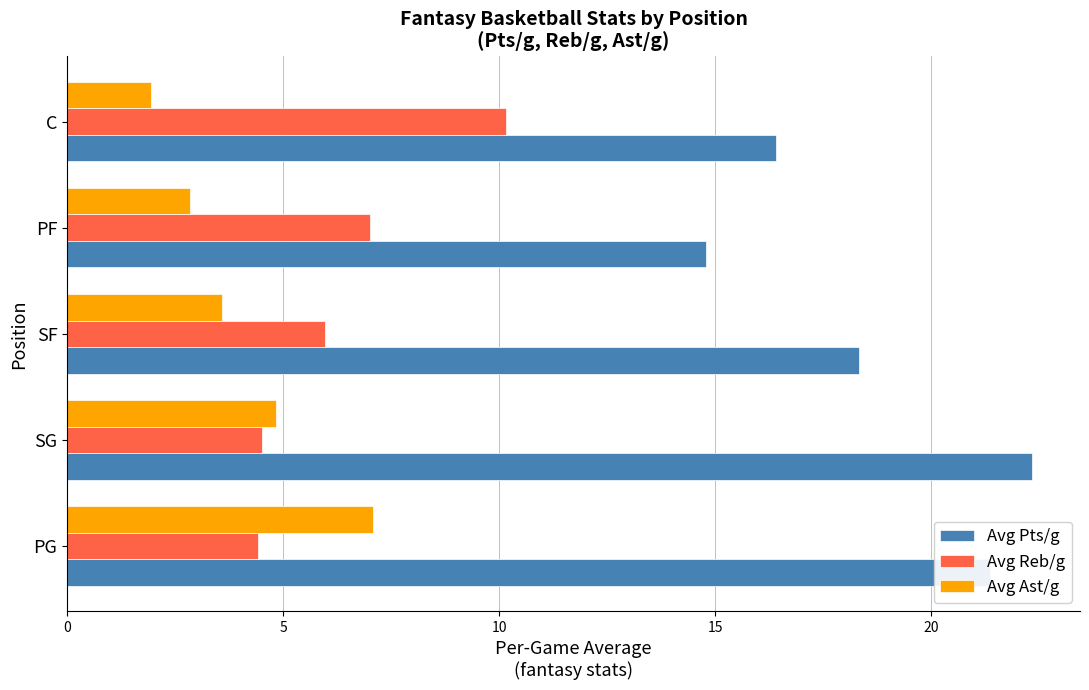

Which series has the largest range (max minus min)?

Avg Pts/g